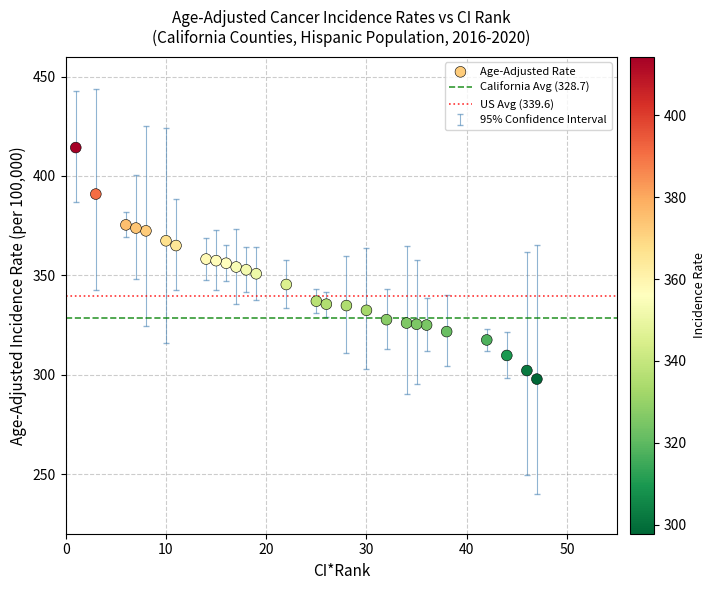

What is the range of Y values (max minus min)?

116.5